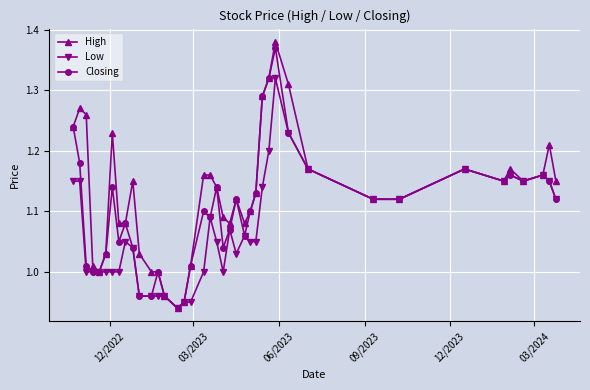

True or false: Closing has more than 1 points higher than both neighbors.

True